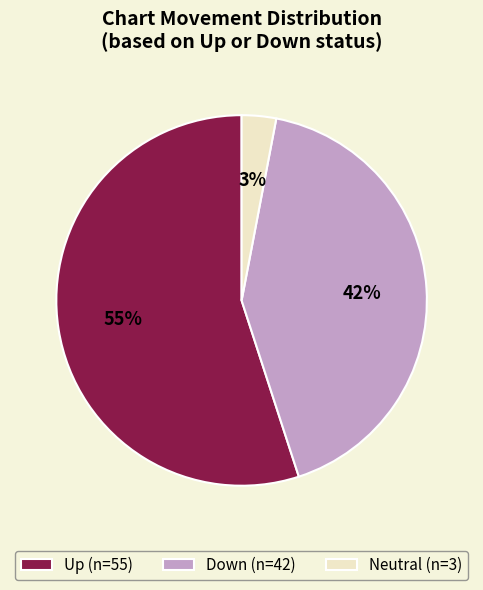

Combined, do Up (n=55) and Down (n=42) account for over 50%?

Yes